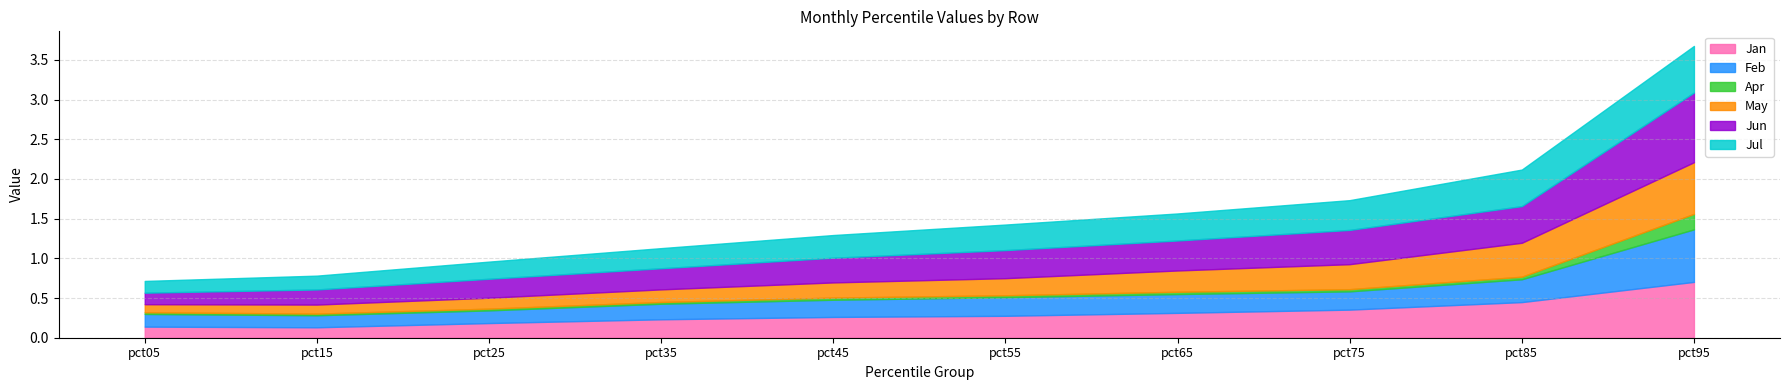

What is the difference between the maximum and minimum values in the May series?

0.5